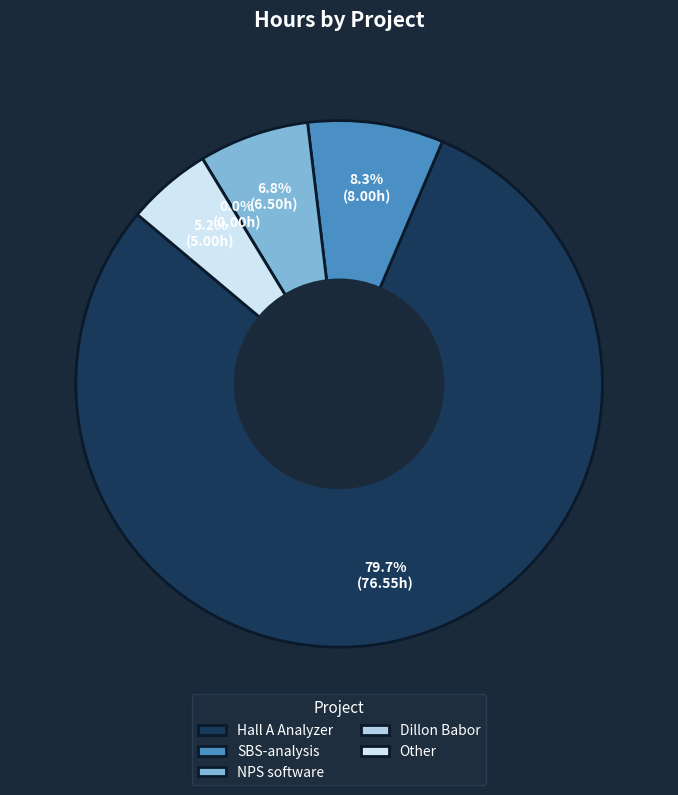

What portion of the pie excludes NPS software?

93.2%